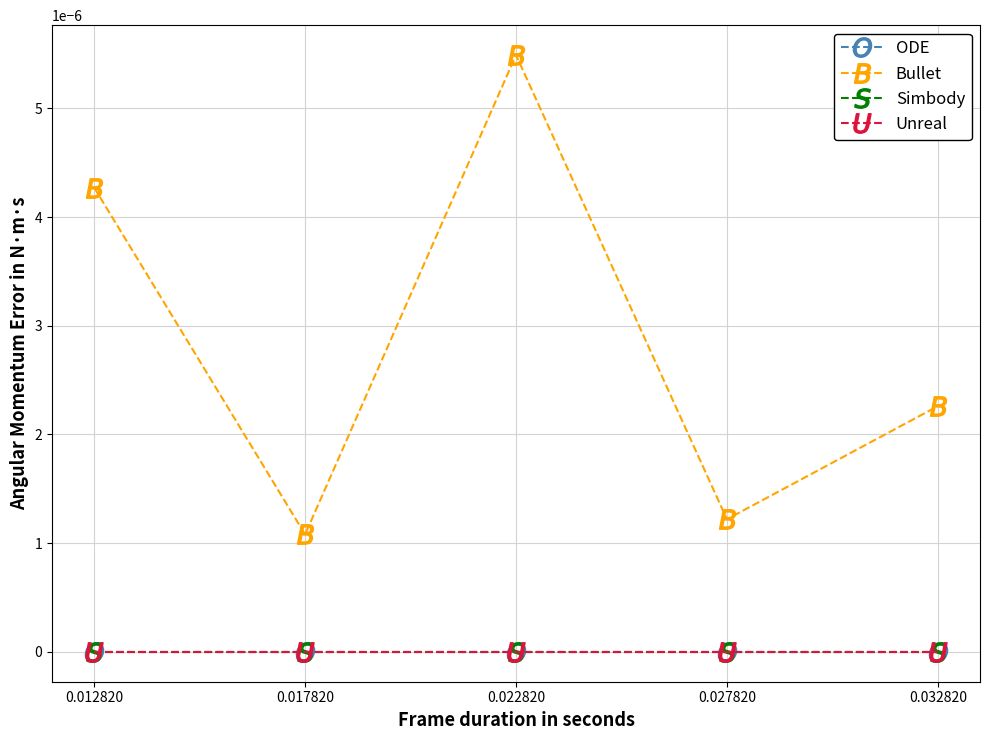

True or false: Bullet and Simbody intersect in this chart.

False